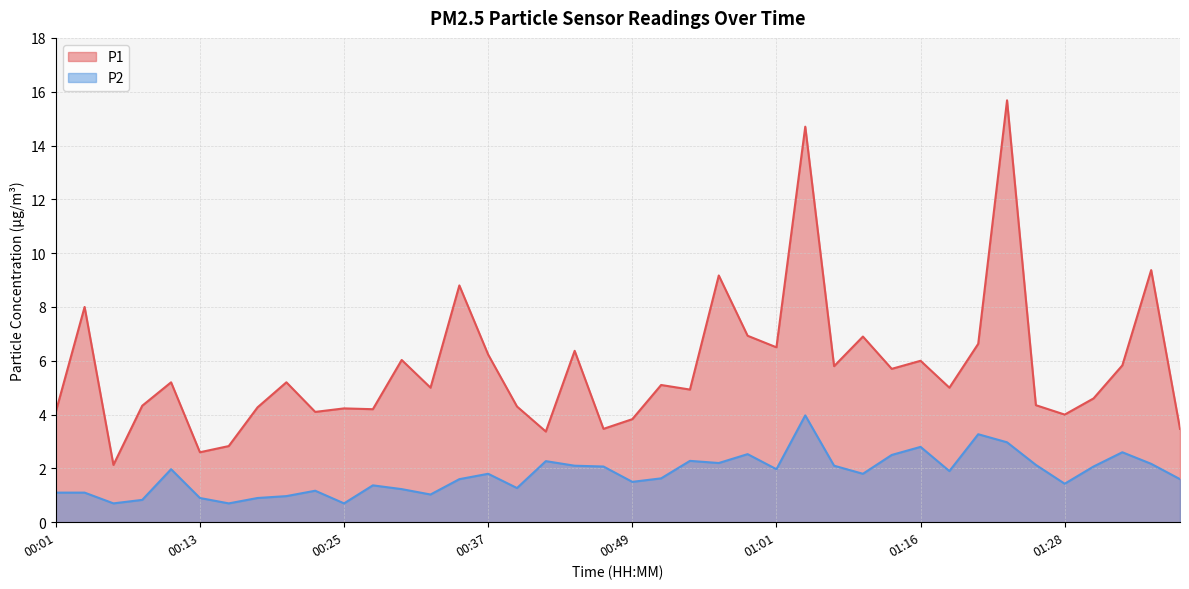

What is the total value across all series at 01:09?

8.7